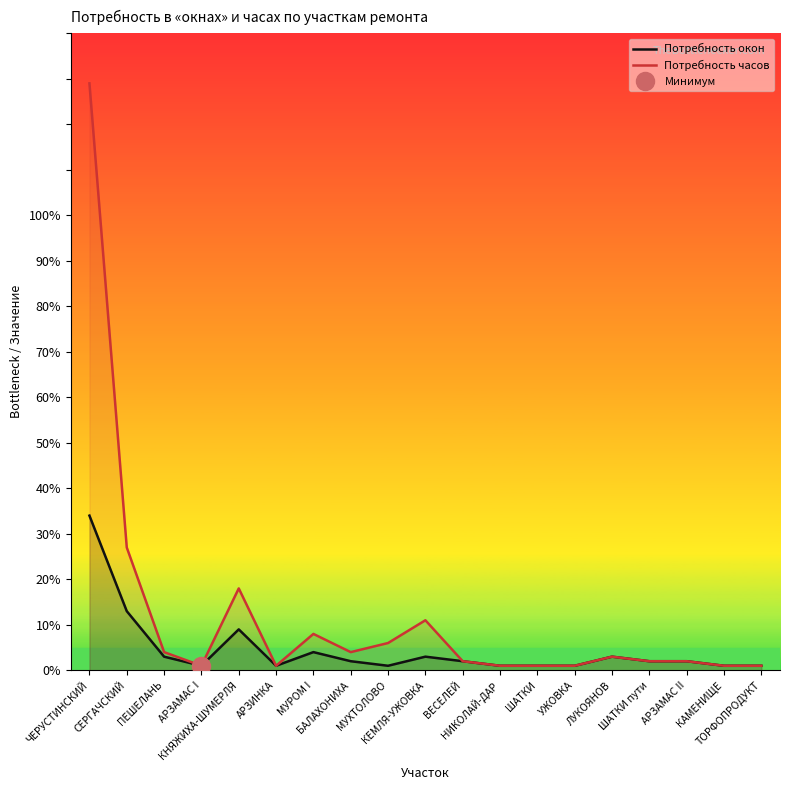

Between АРЗАМАС I and БАЛАХОНИХА, which series saw the biggest shift?

Потребность часов